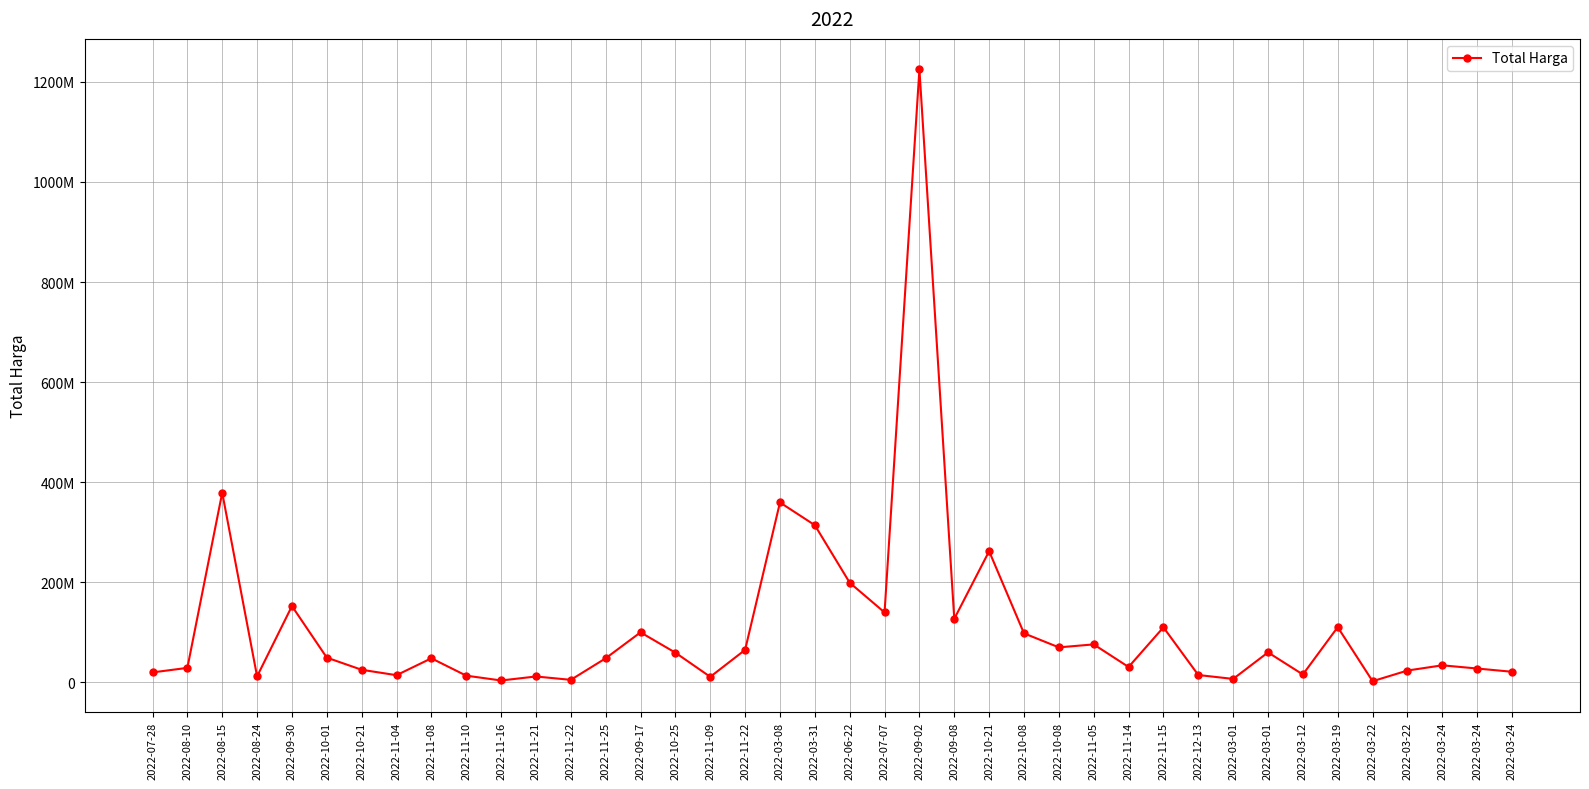

True or false: the data shows 7294947 at 2022-10-21.

False